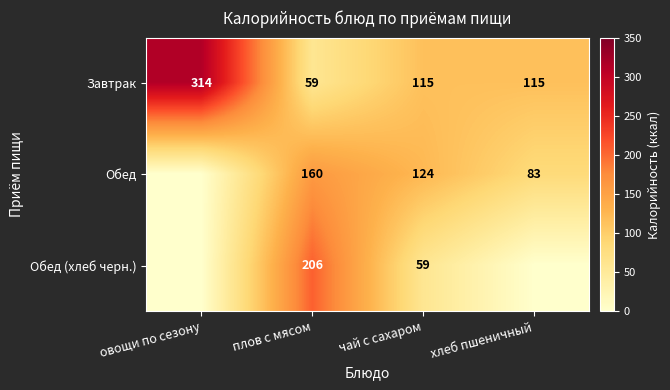

What is the sum of the Завтрак values at чай с сахаром and овощи по сезону?

429